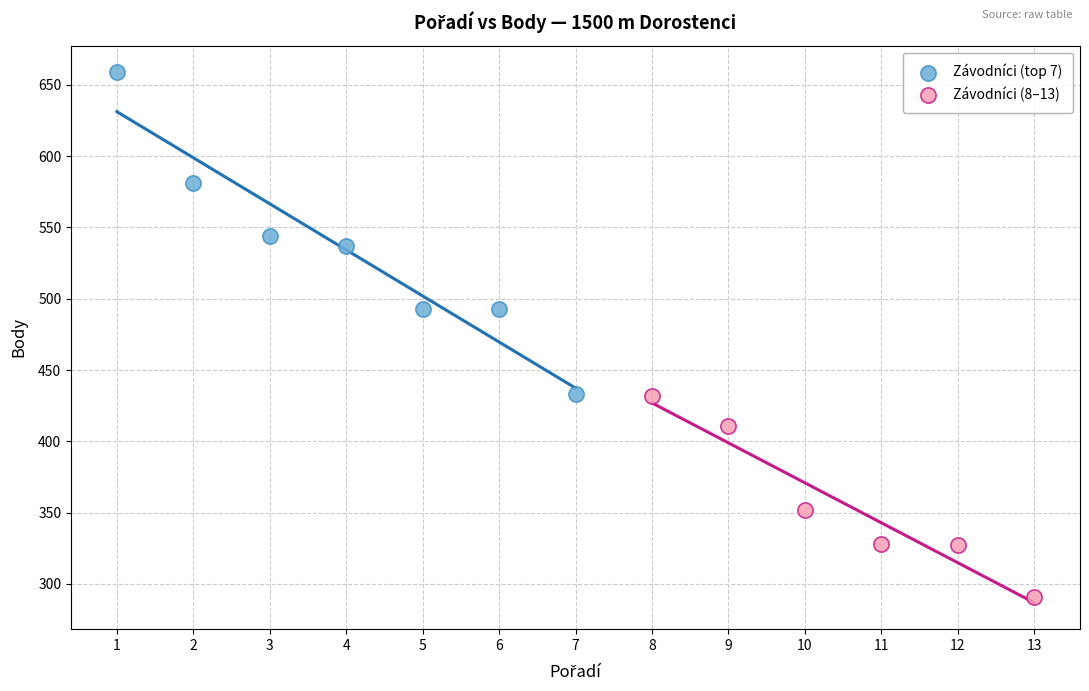

What are all the series names shown in the legend?

Závodníci (top 7), Závodníci (8–13)